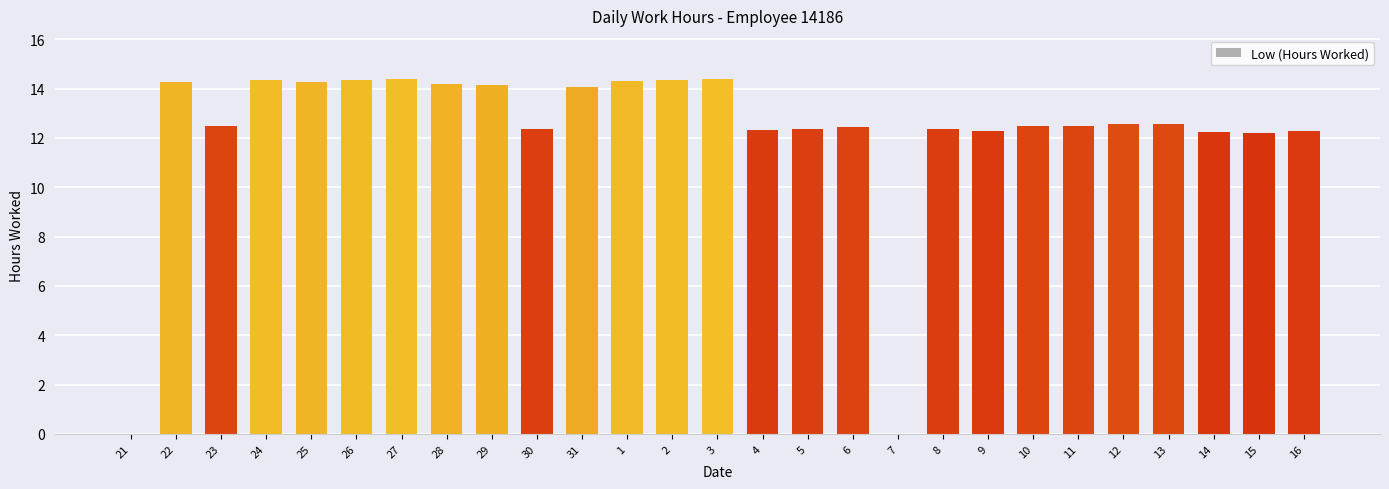

The chart shows a value of 21.7 at 13. True or false?

False